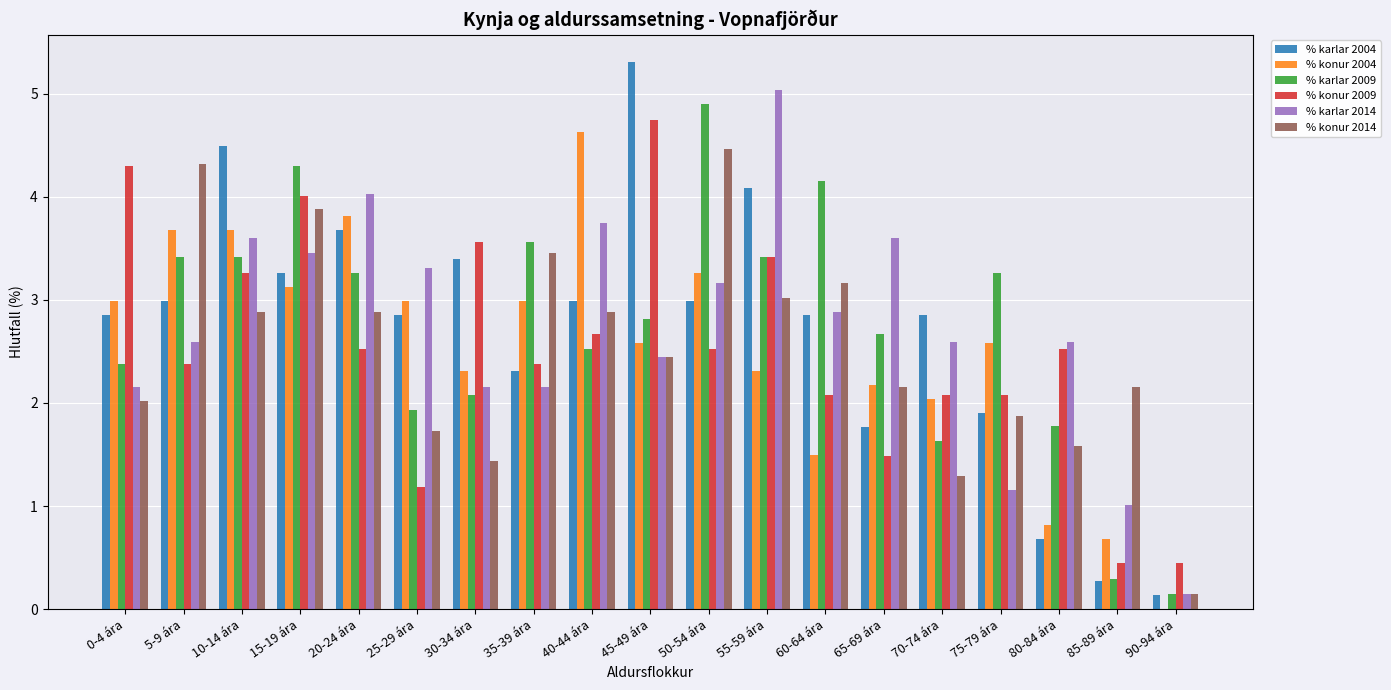

What is the maximum value for % karlar 2009?

4.9